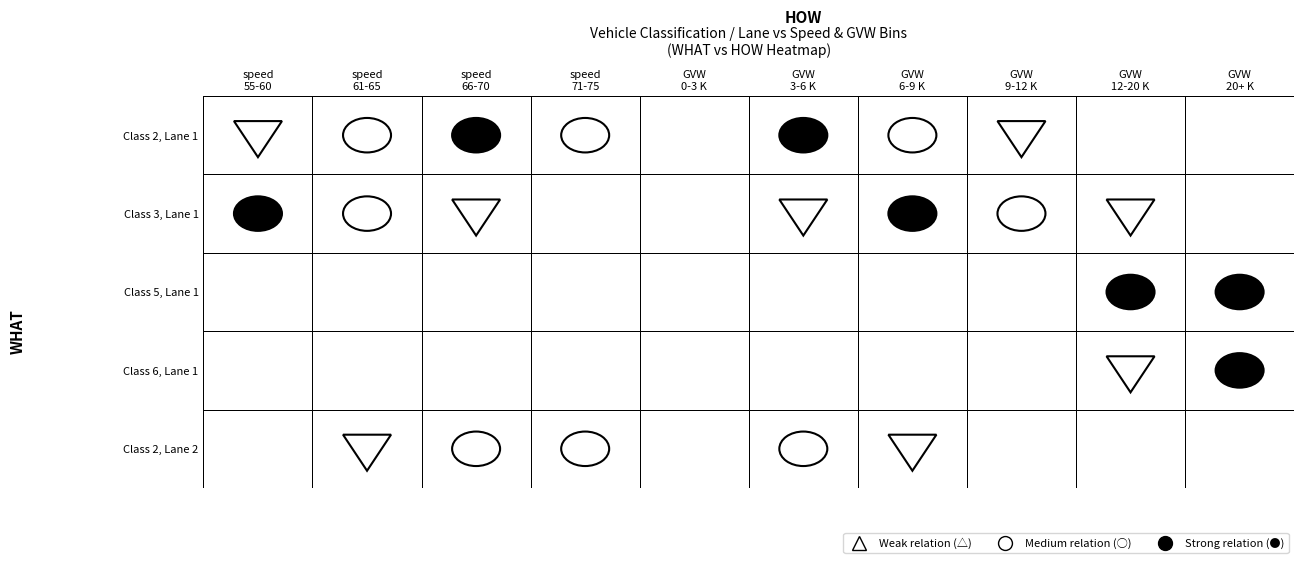

Is it true that Lane 1 / Class 5 equals 9.5 at 4?

False